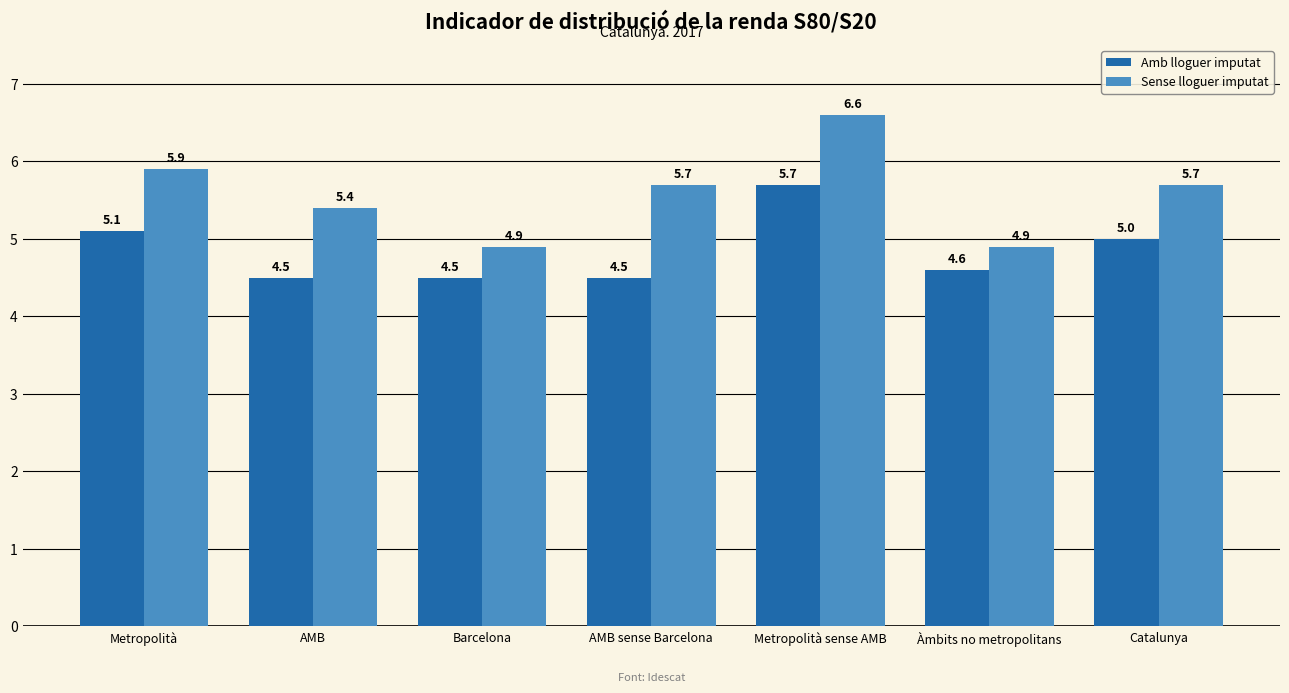

What is the maximum value shown in the chart?

6.6